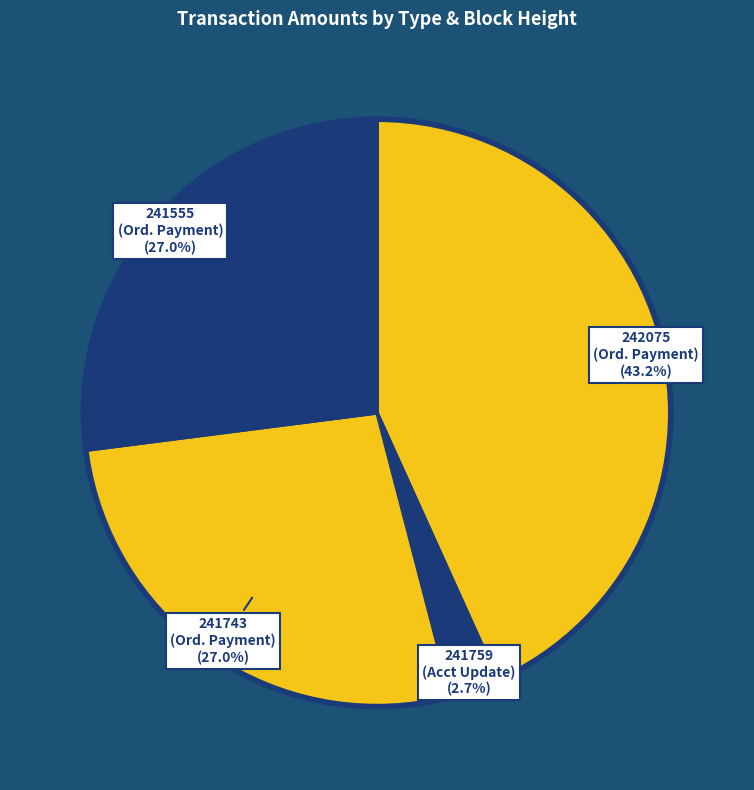

To the nearest percent, what is the average slice percentage?

25%